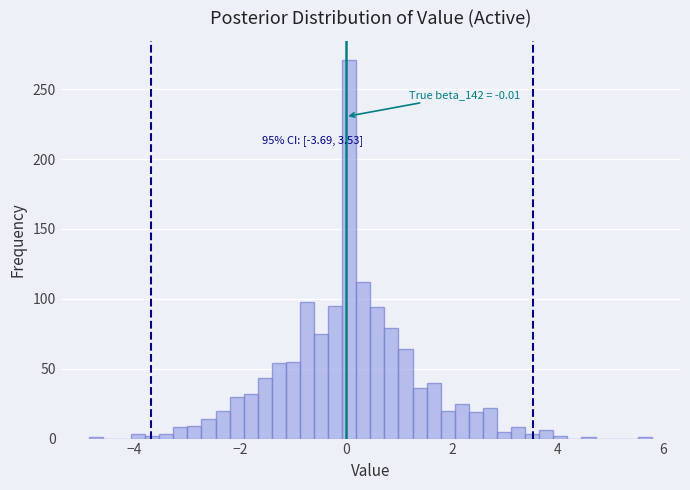

Around what value on the x-axis is the tallest bar? Give the approximate position of its centre, as read against the axis.

0.0